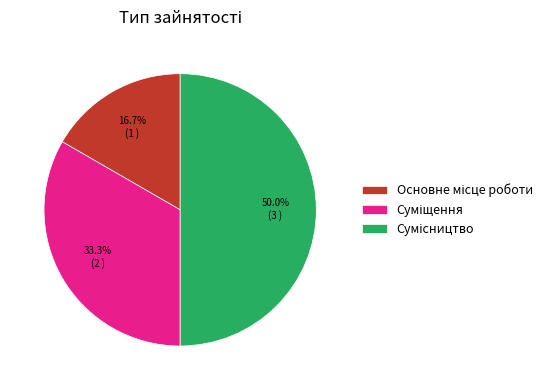

Which category has the biggest portion of the pie?

Сумісництво